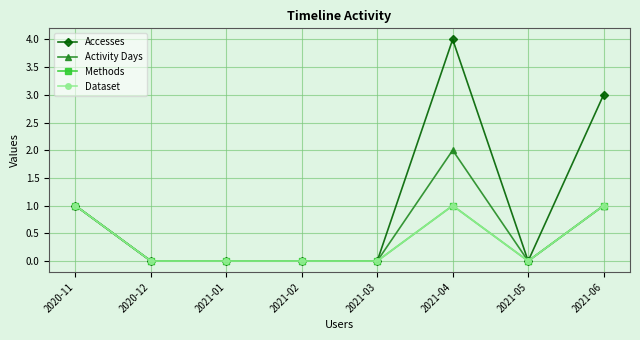

At which label does Accesses reach its peak?

2021-04